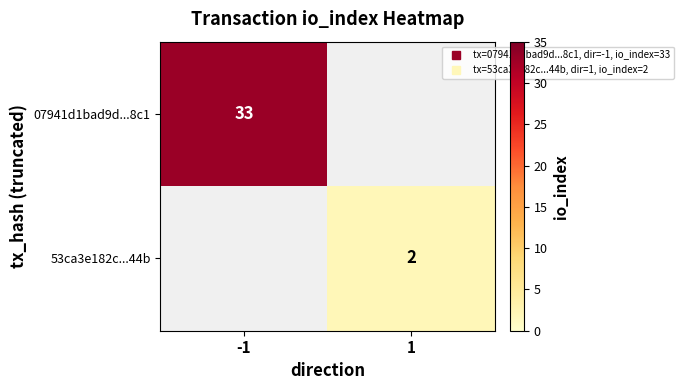

Rank the categories by 53ca3e182c...44b value from lowest to highest.

-1, 1